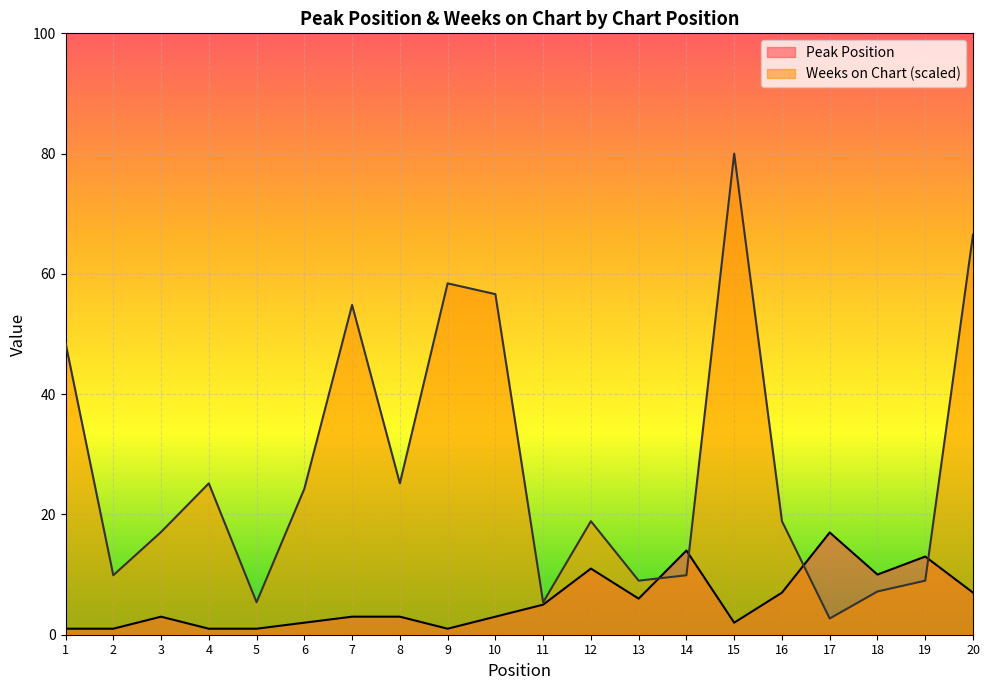

What is the average value of the Weeks on Chart series?

27.6